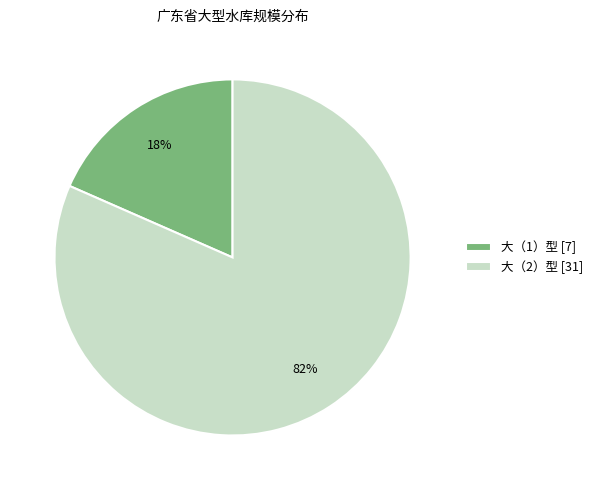

Which slice is the largest?

大（2）型